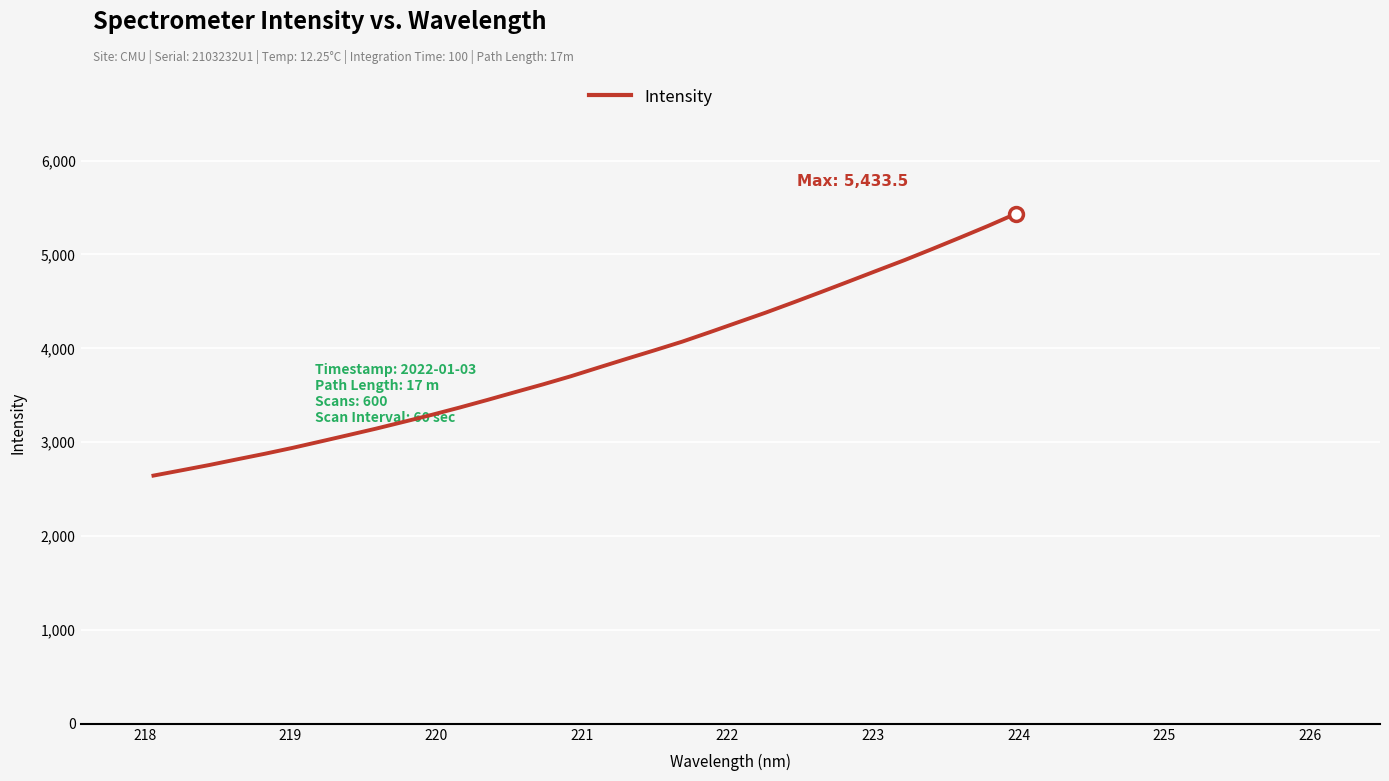

How many lines are shown in the chart?

1